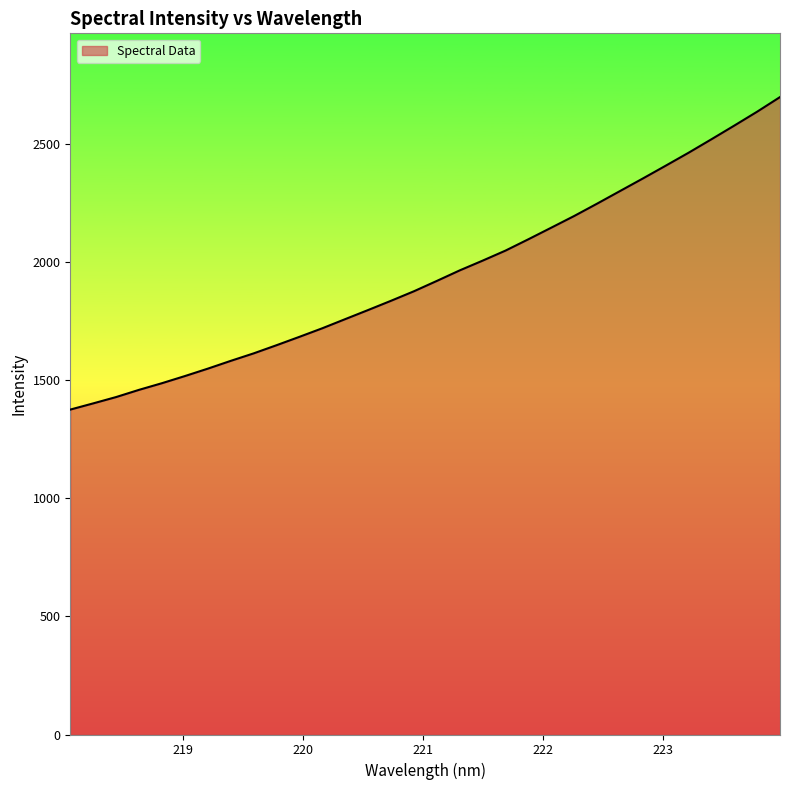

What is the sum of all values?

62298.7